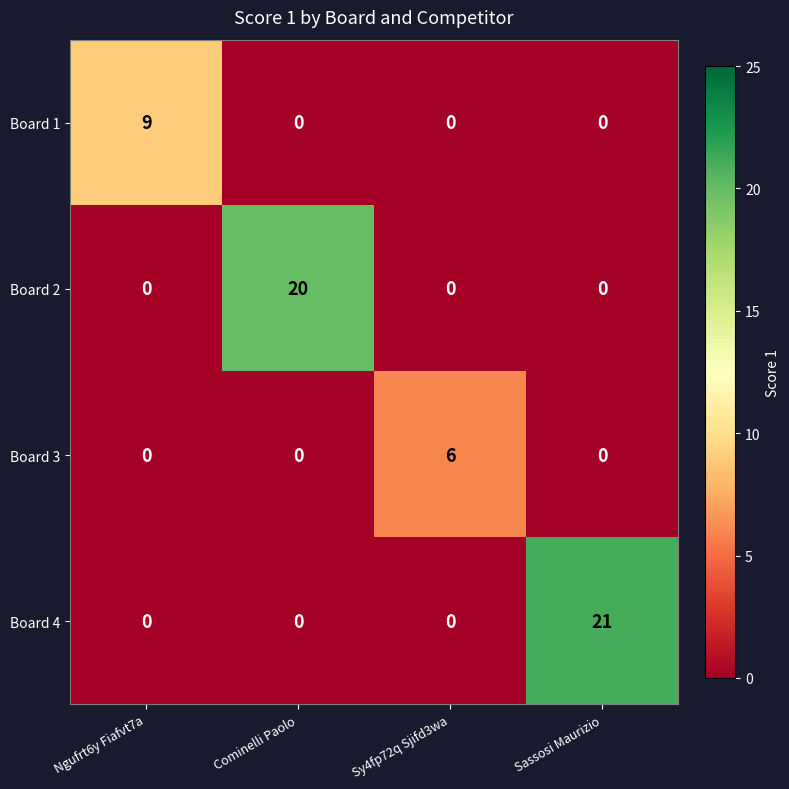

How many values in the Board 1 series exceed 0?

1